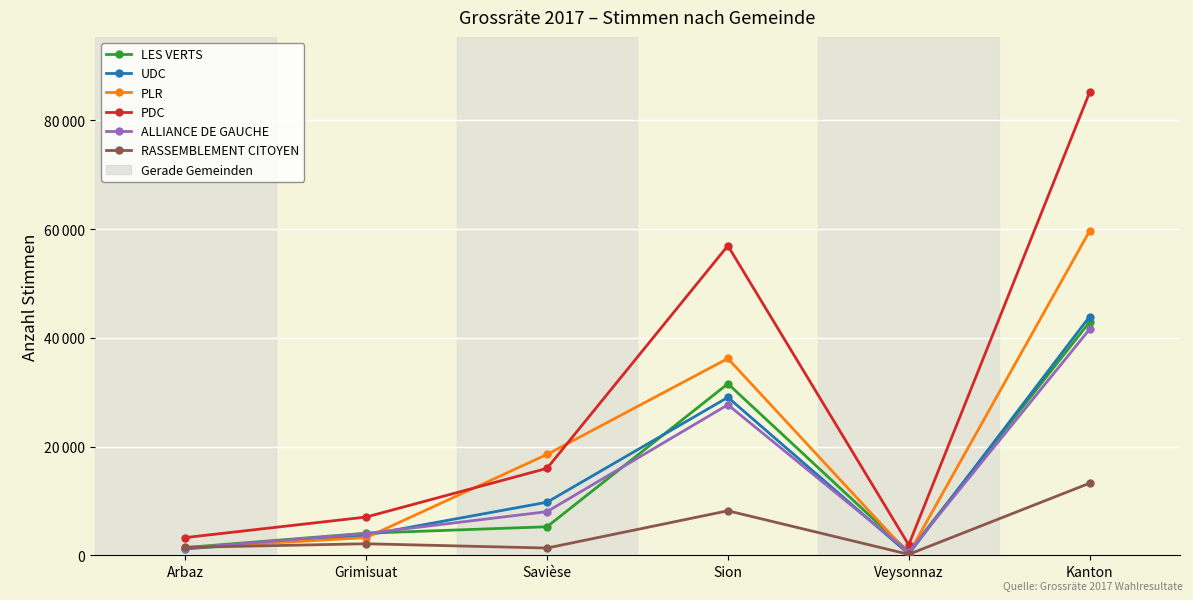

Does the chart have visible grid lines?

Yes